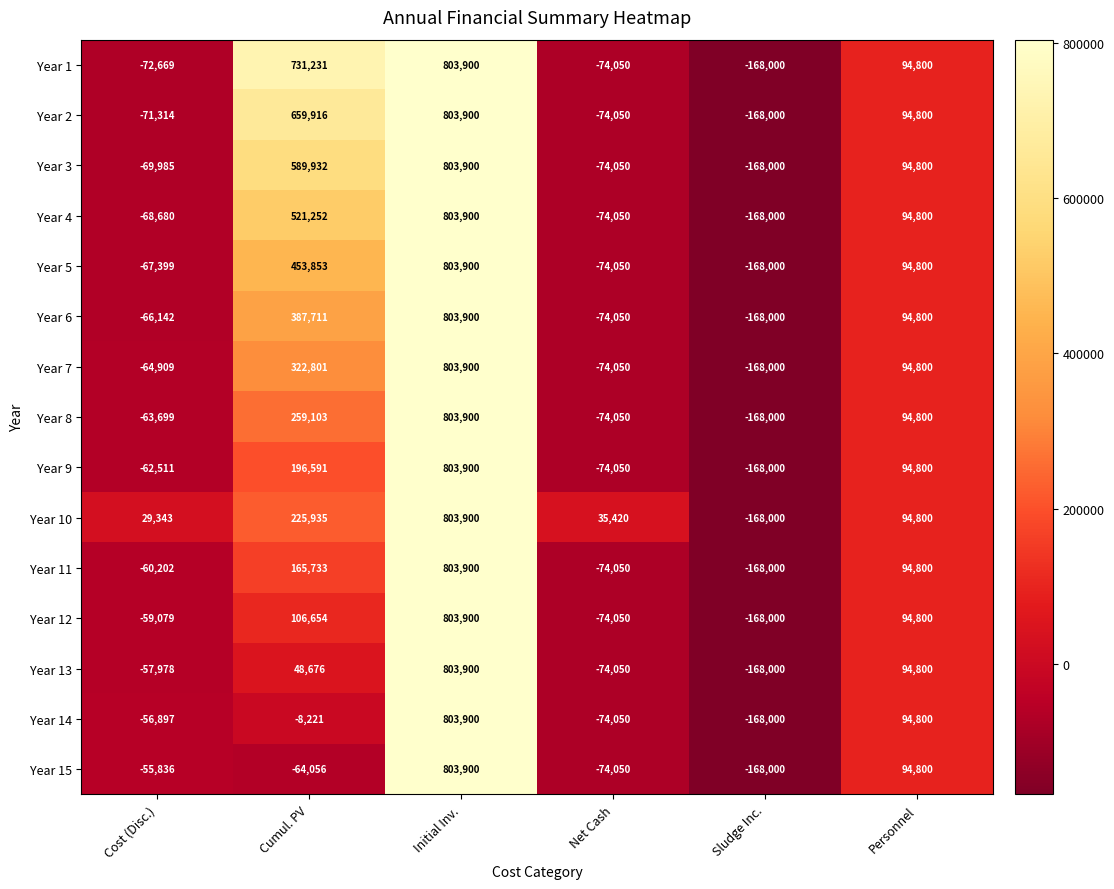

What is the difference between the second highest and minimum values in the Year 11 series?

333733